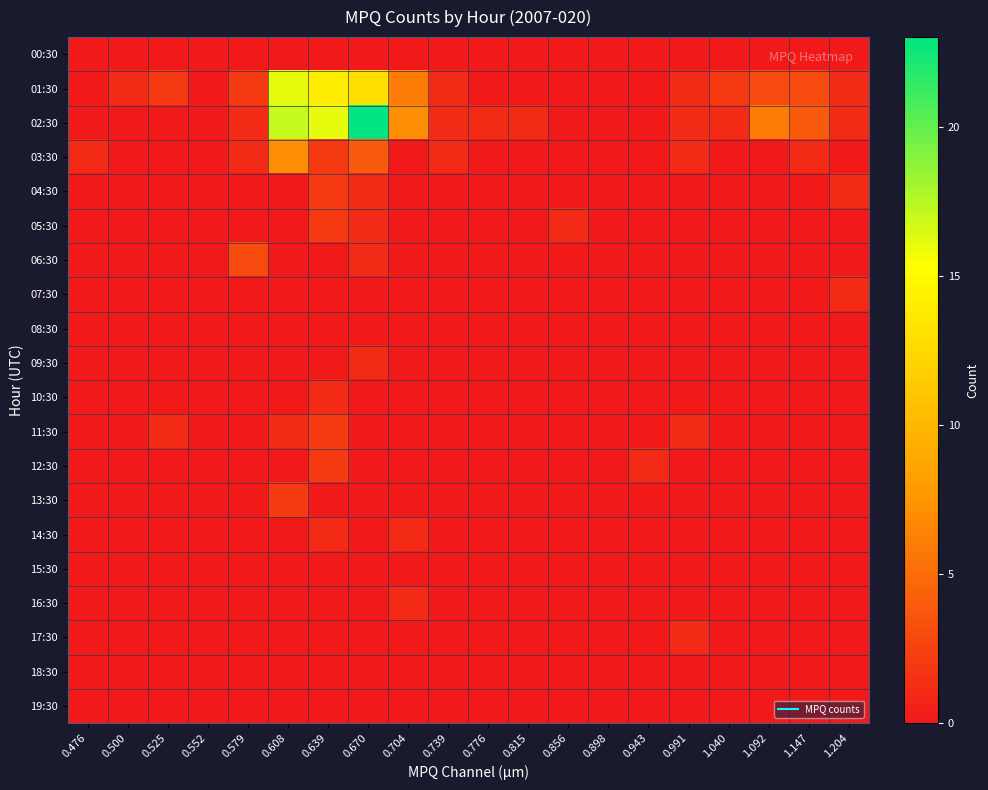

What is the total value across all series at 0.776?

1